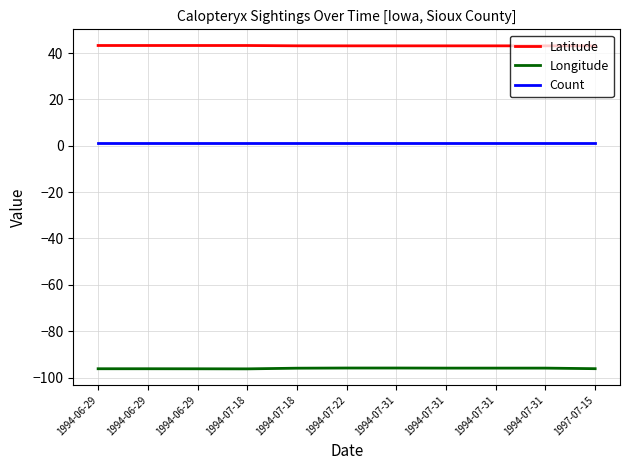

True or false: Longitude and Count intersect in this chart.

False